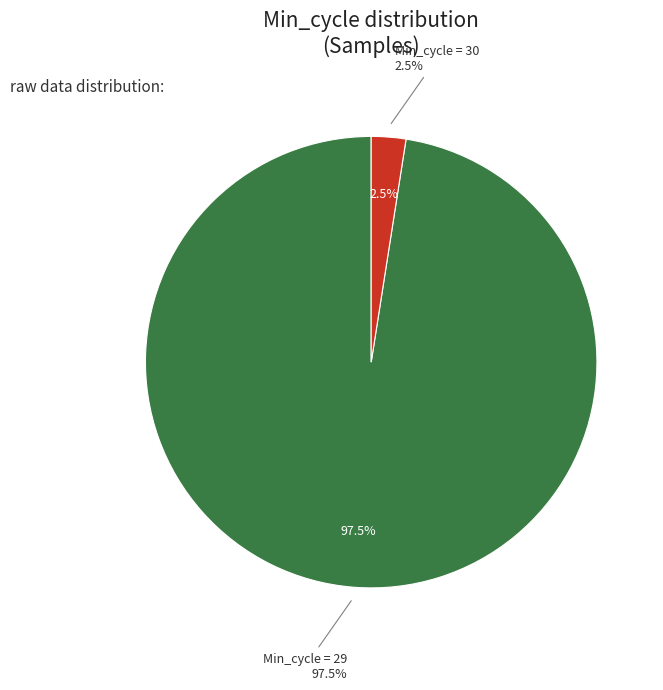

Which slice represents more than half of the pie?

29